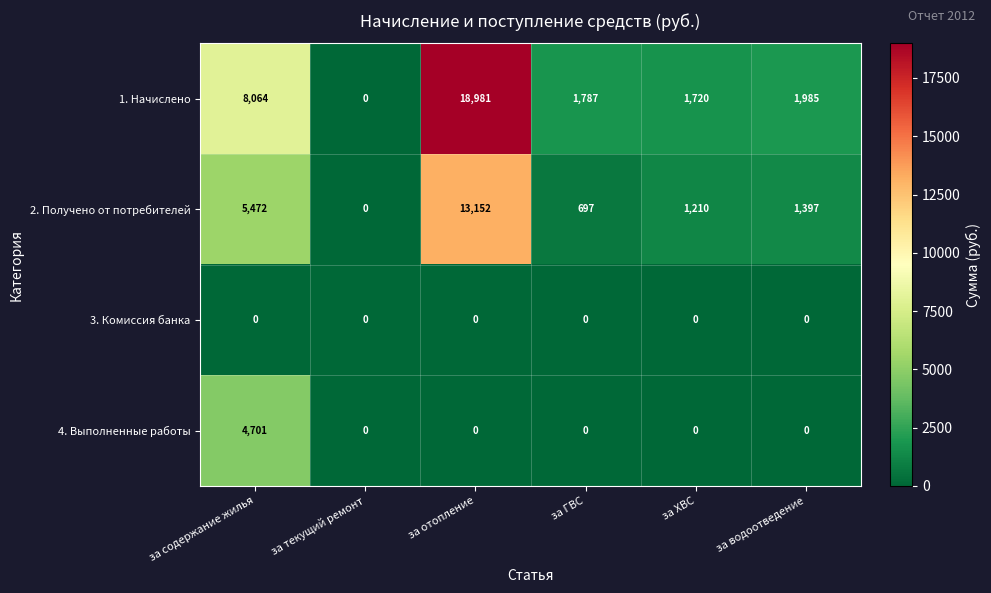

Between за текущий ремонт and за ГВС, which series saw the biggest shift?

1. Начислено